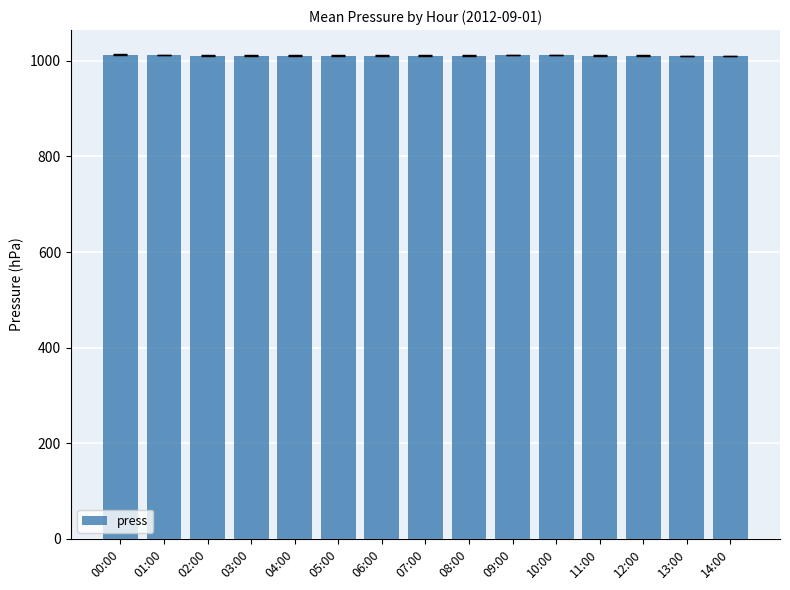

What is the ratio of the value at 02:00 to the value at 10:00?

1.0